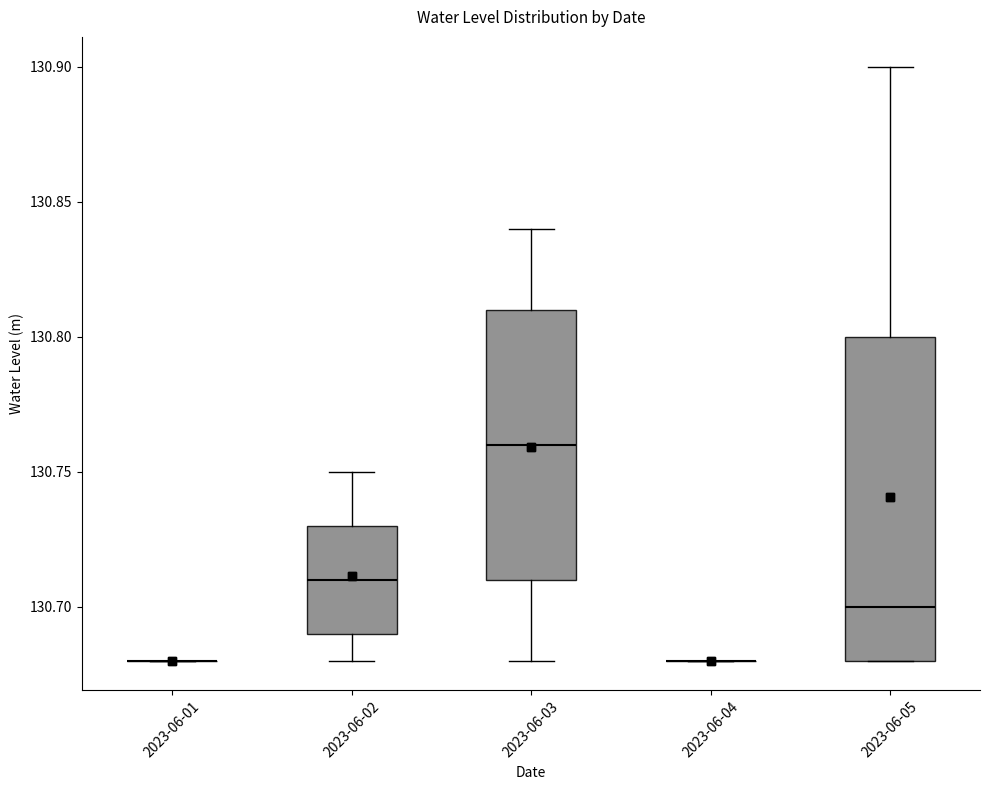

Where is the lower edge of the box for 2023-06-05 on the y-axis? The values are not printed on the chart, so give them approximately, as read against the axis.

130.68